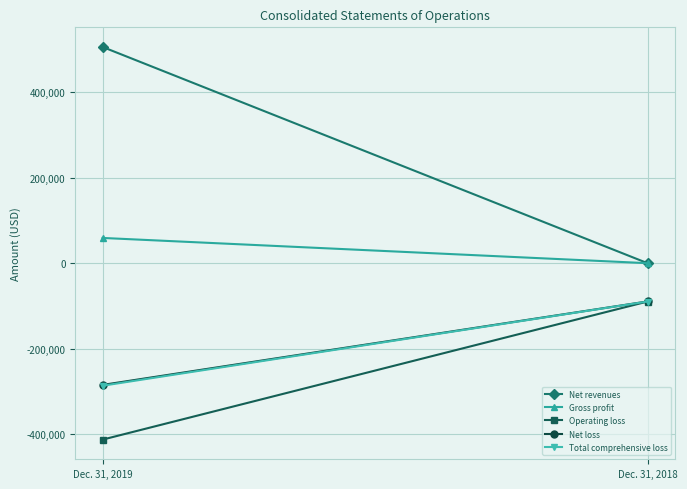

What is the highest value of the Operating loss series?

-89668